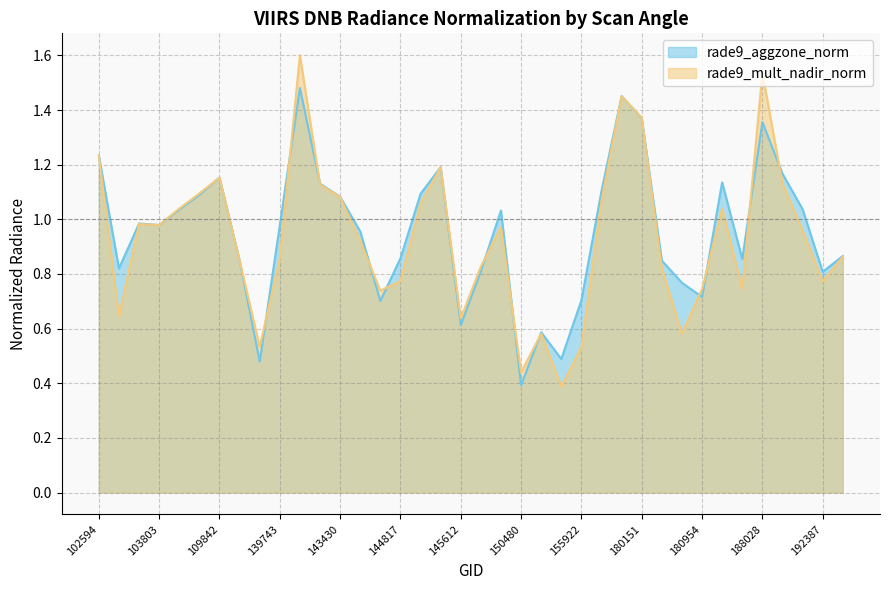

List the series in order of their overall mean, lowest first.

rade9_mult_nadir_norm, rade9_aggzone_norm